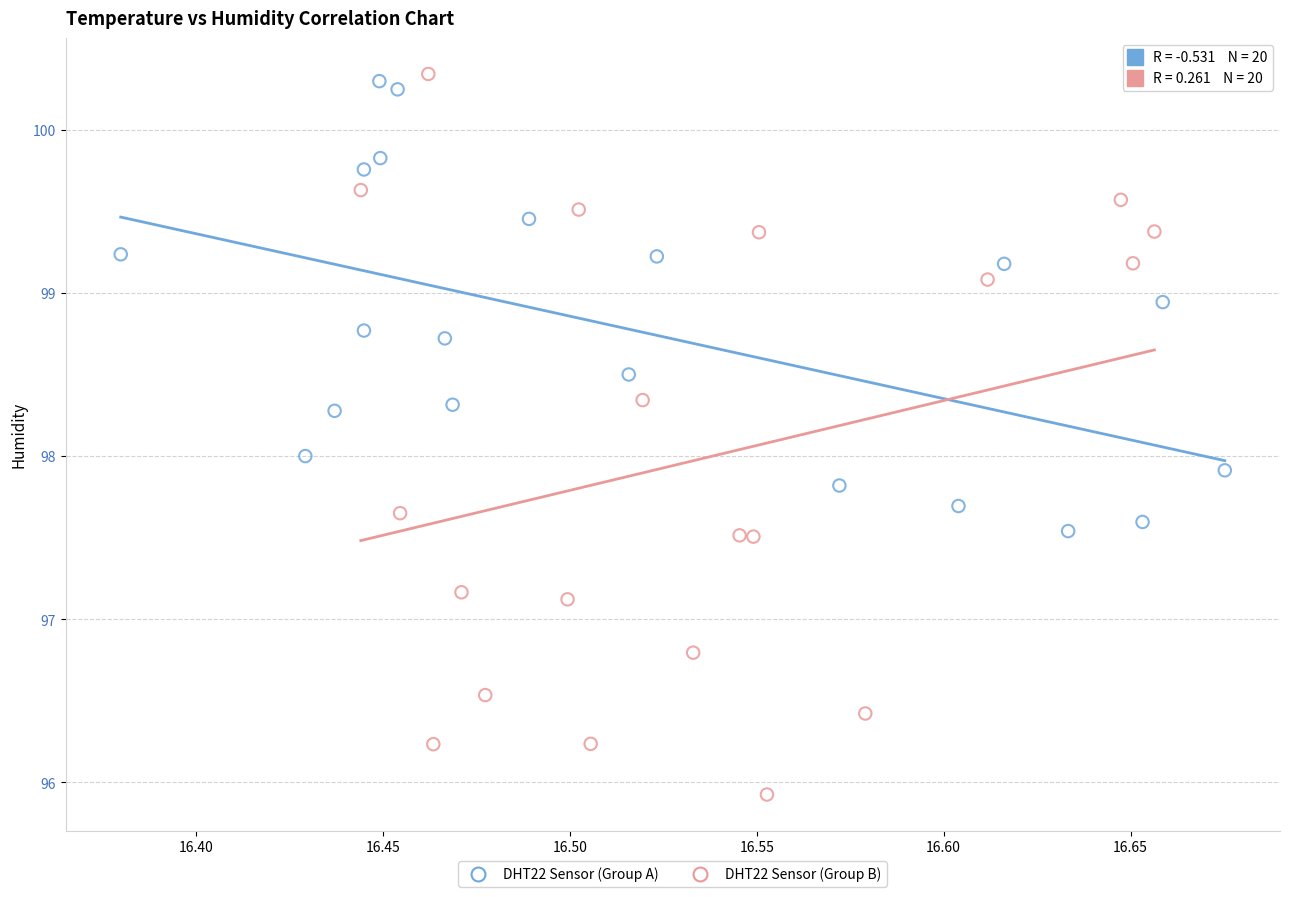

Which series contains the lowest Y value?

DHT22 Sensor (Group B)